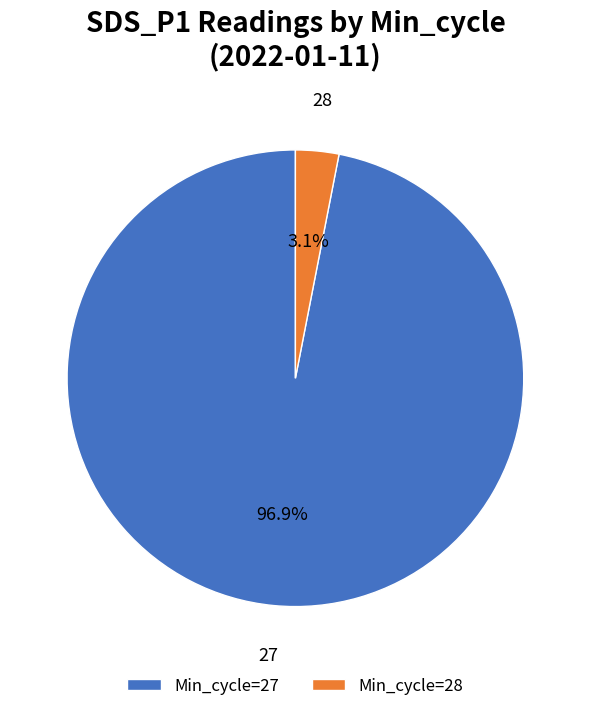

Is there any slice that represents more than half of the pie?

Yes